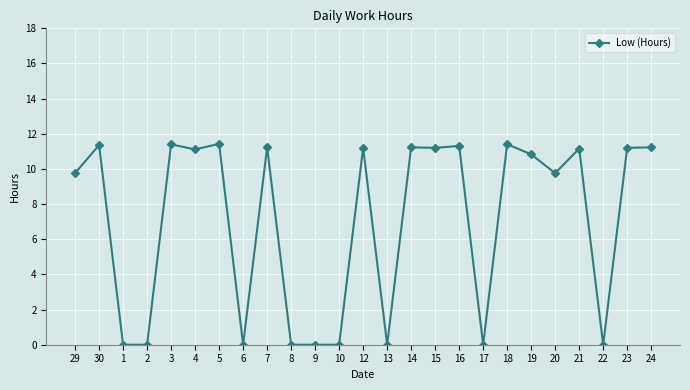

At which label does the data first exceed 11?

30